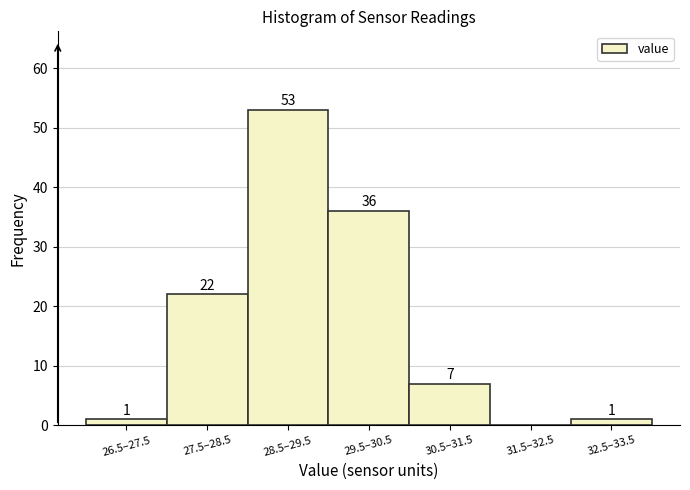

Reading left to right, transcribe all the data shown in this chart.

26.5–27.5=1	27.5–28.5=22	28.5–29.5=53	29.5–30.5=36	30.5–31.5=7	31.5–32.5=0	32.5–33.5=1